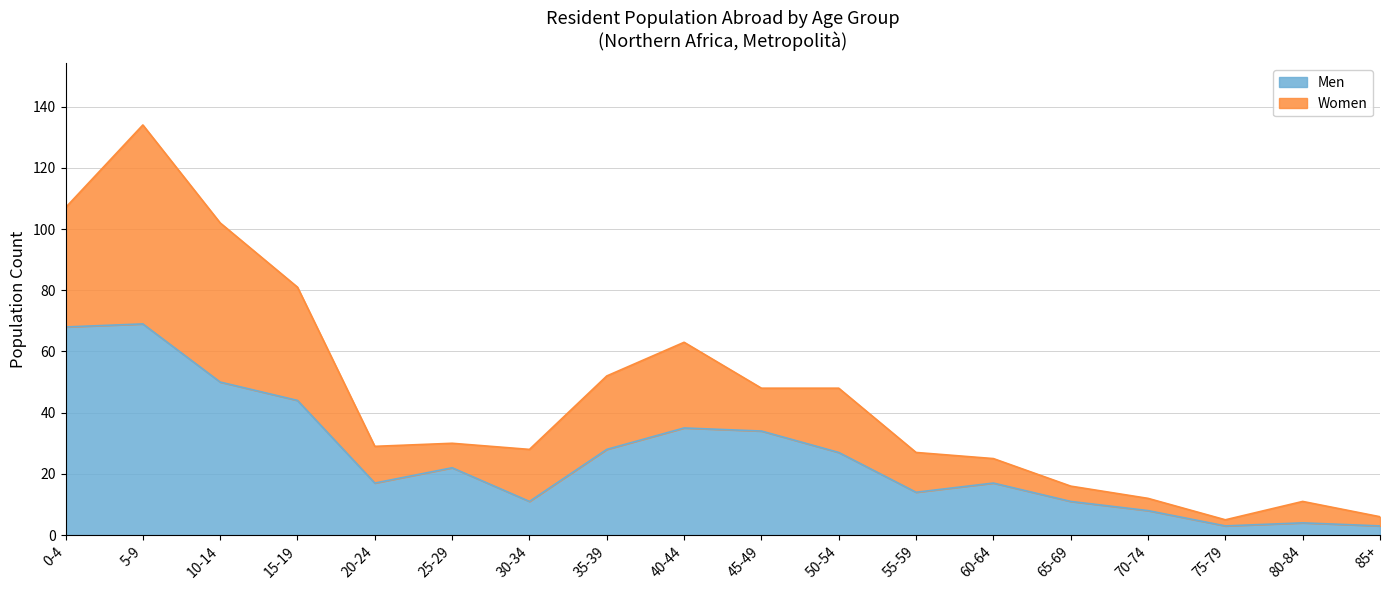

What is the smallest value displayed?

3